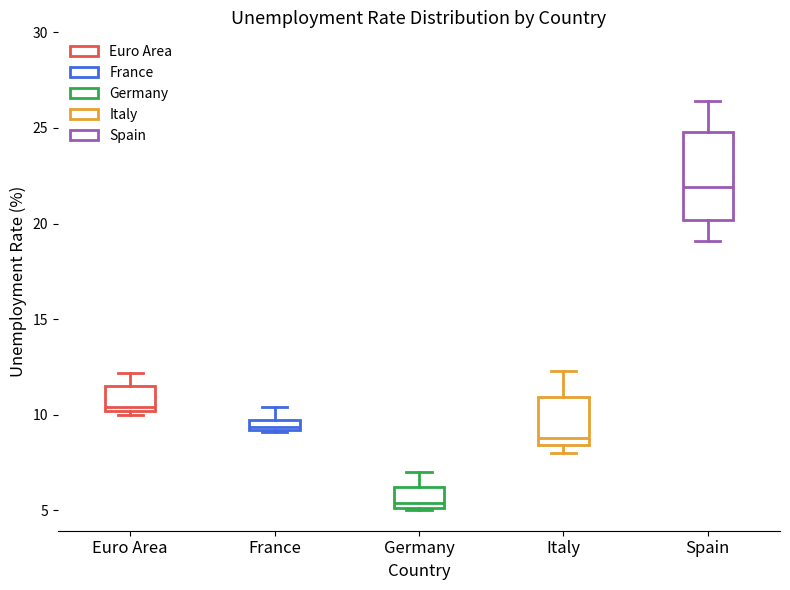

Which box's median line is the lowest?

Germany